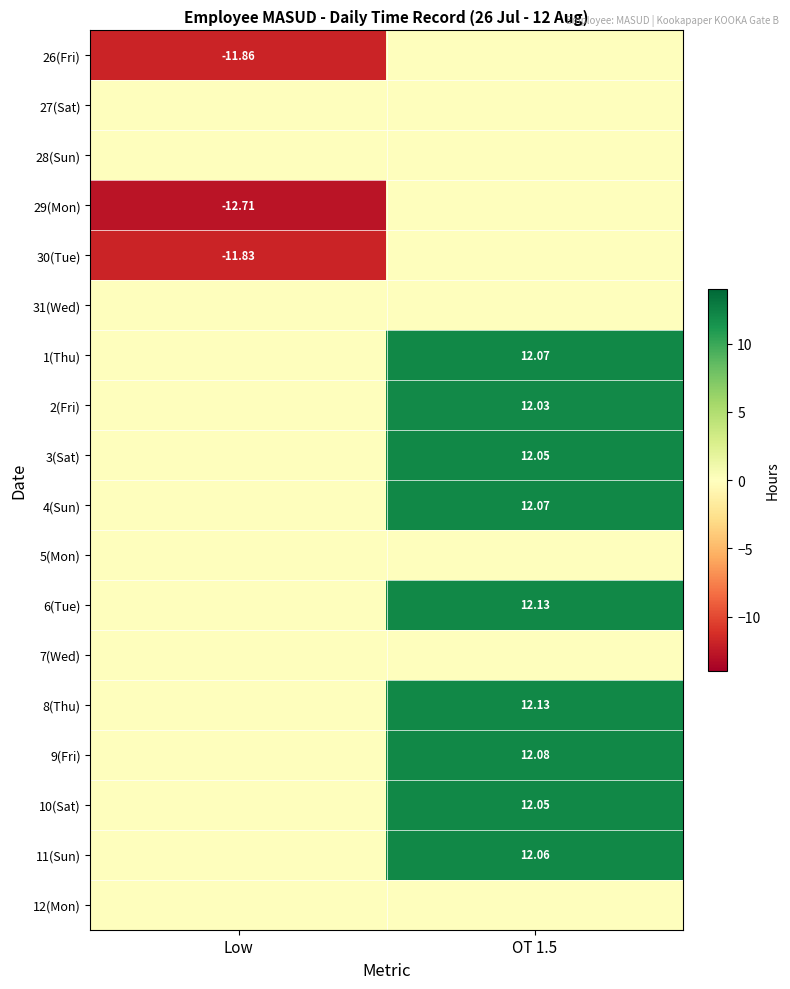

Where is 2(Fri) nearest to the value 6?

Low